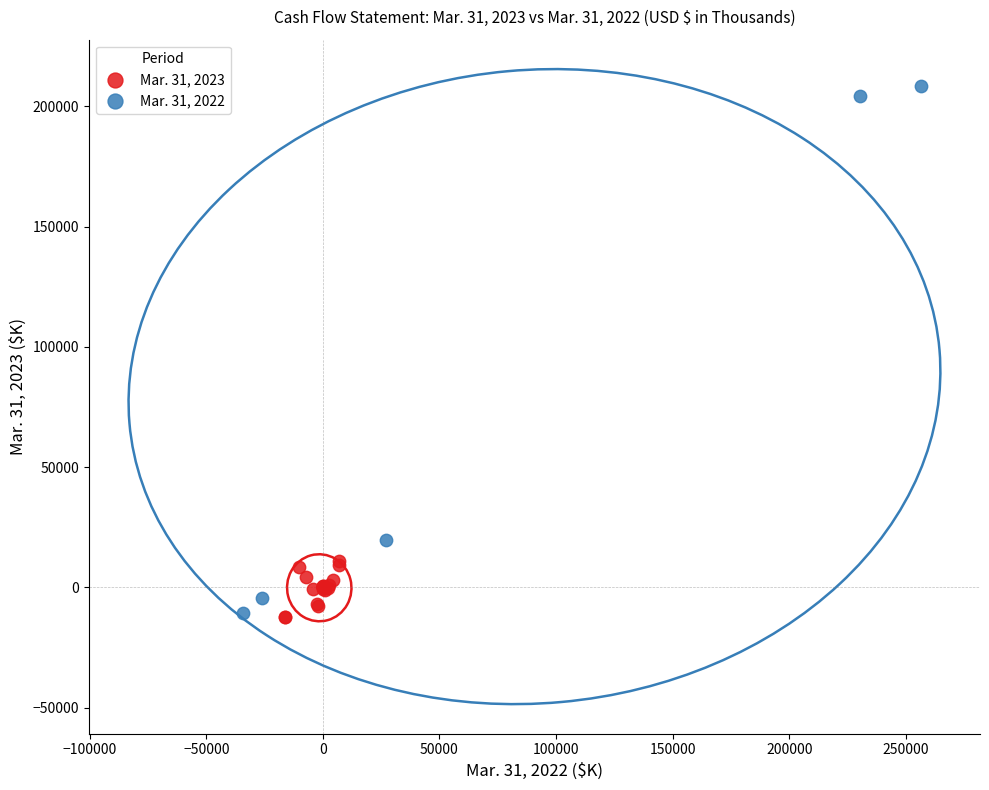

Which series reaches the maximum Y coordinate?

Mar. 31, 2022